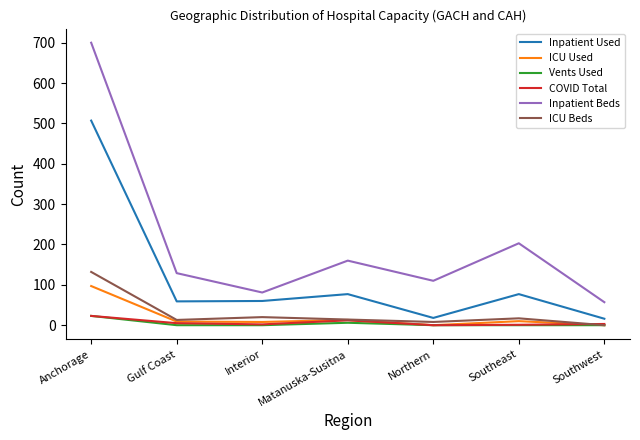

What is the difference between the maximum and minimum values in the ICU Beds series?

132